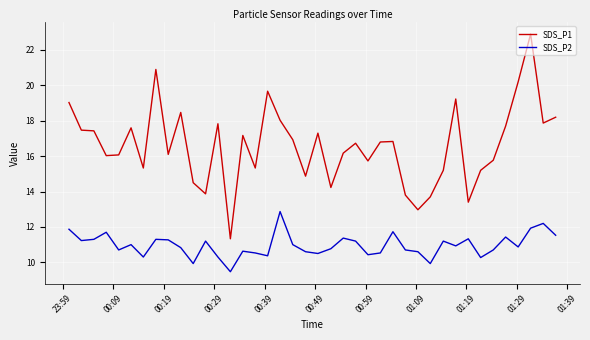

True or false: SDS_P1 and SDS_P2 intersect in this chart.

False